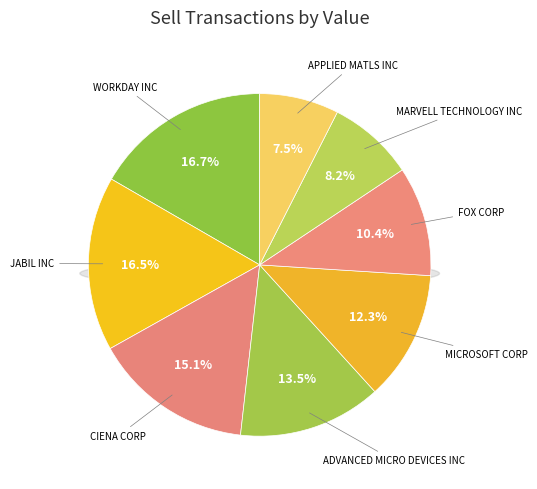

What percentage is the JABIL INC slice, to the nearest percent?

16%